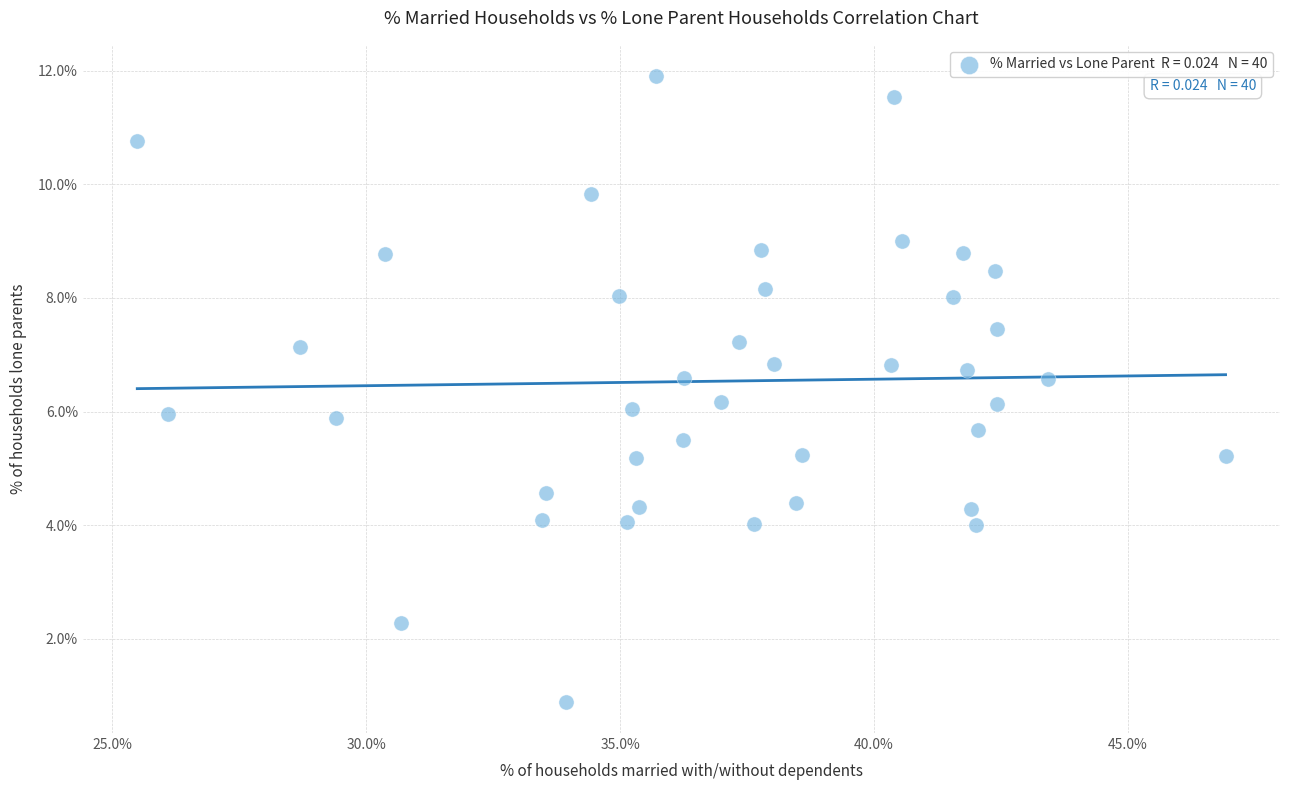

What is the range of X values (max minus min)?

21.4